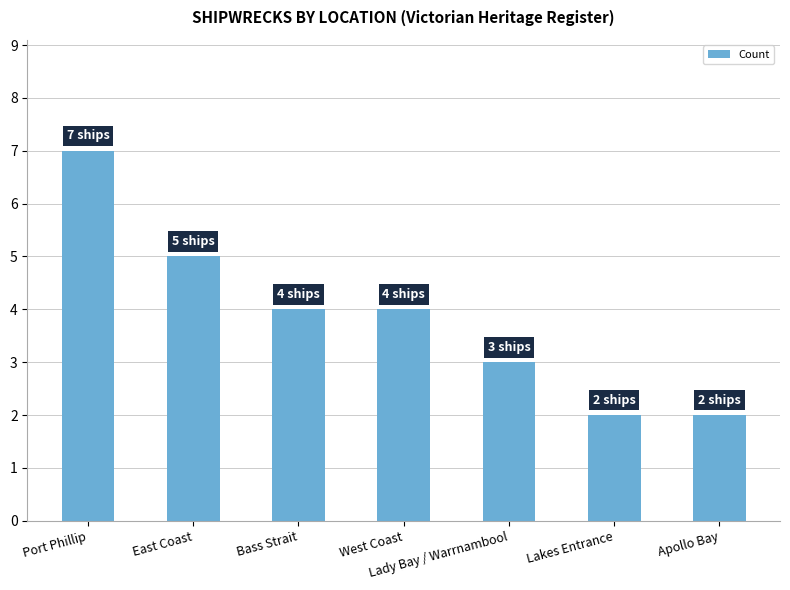

Does the chart contain any negative values?

No